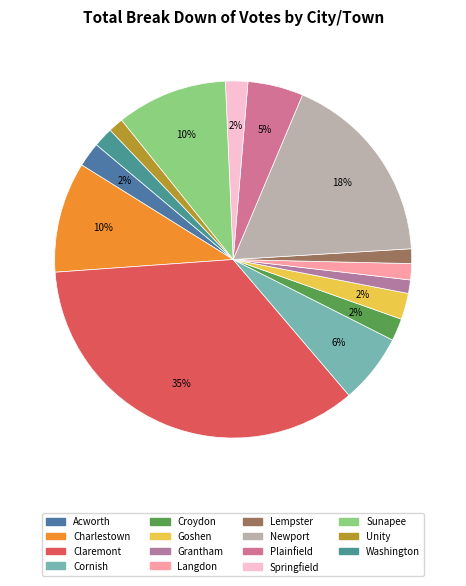

What is the change in value from Croydon to Lempster?

-20